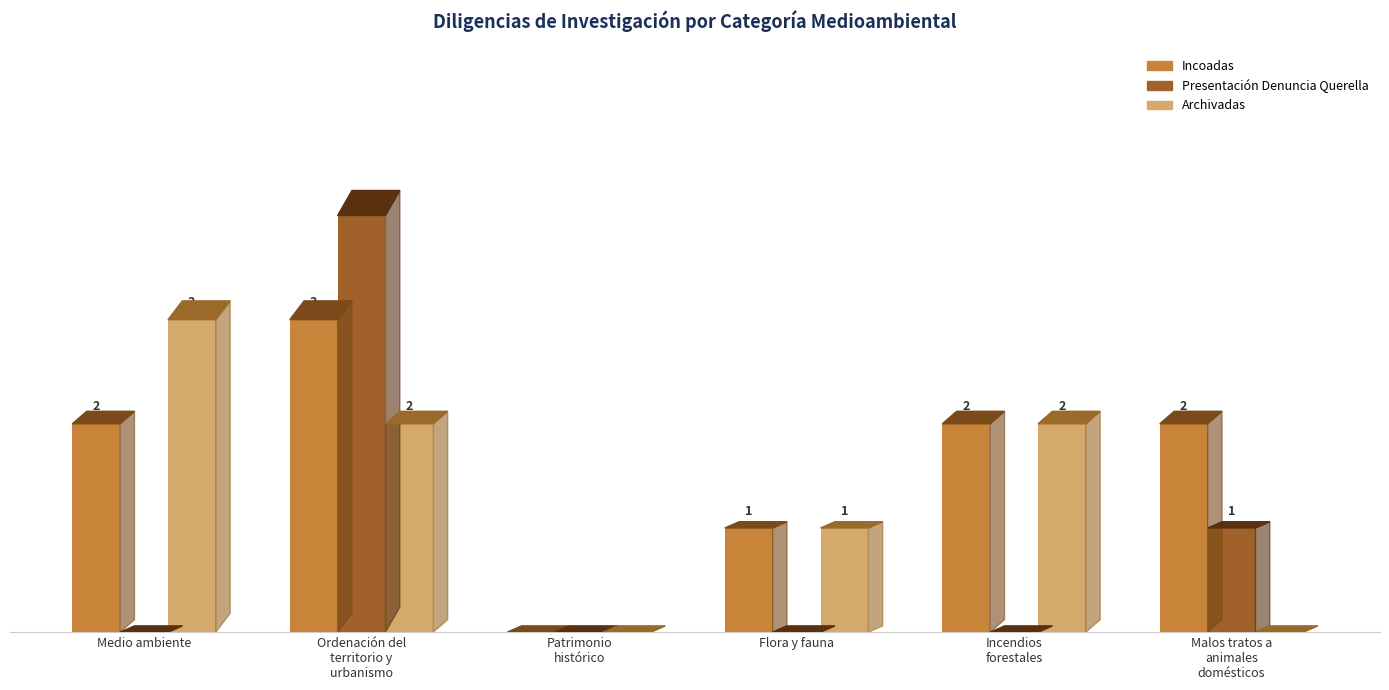

Where is Incoadas nearest to the value 1?

Flora y fauna